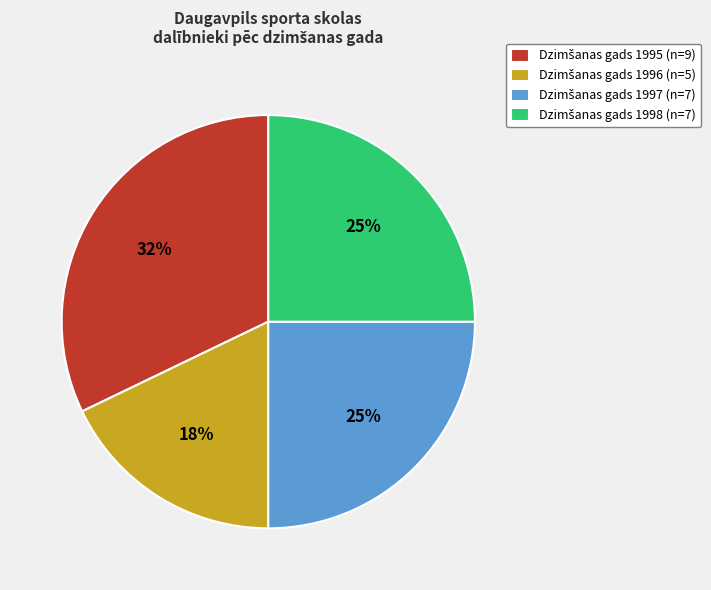

To the nearest percent, what is the average slice percentage?

25%